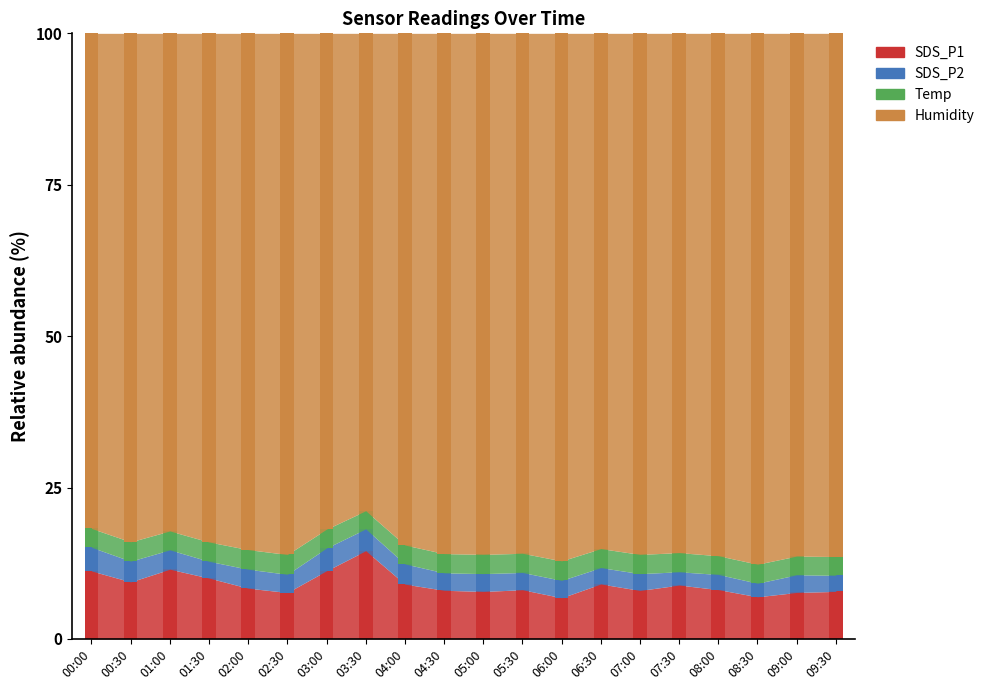

The SDS_P2 series shows 1.0 at 04:30. True or false?

False